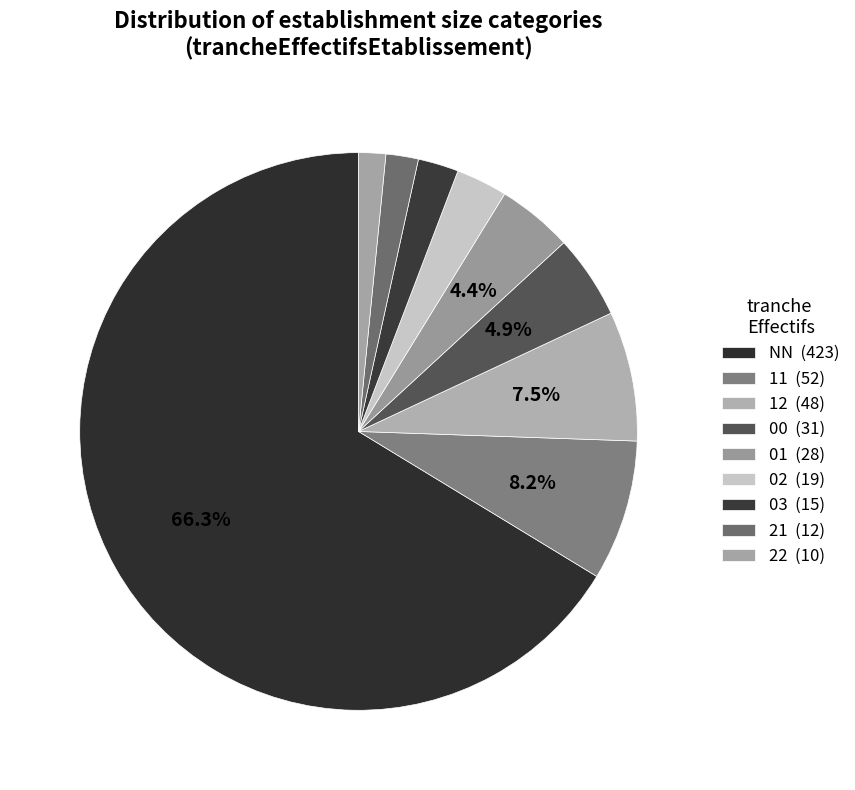

How many slices are in this pie chart?

9